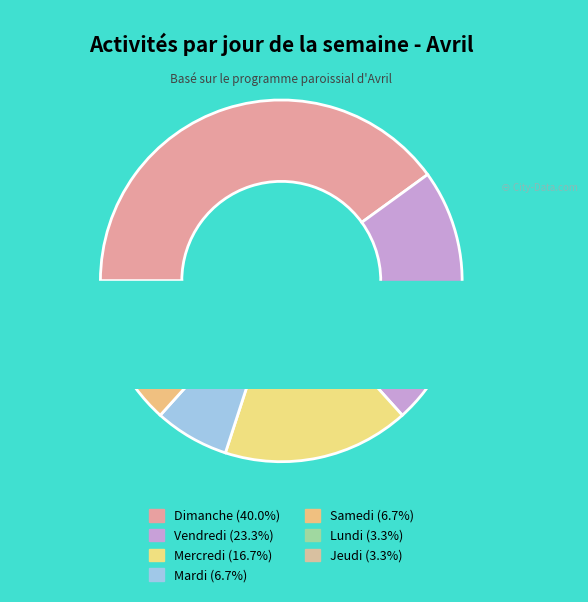

Count the number of slices in the pie.

7